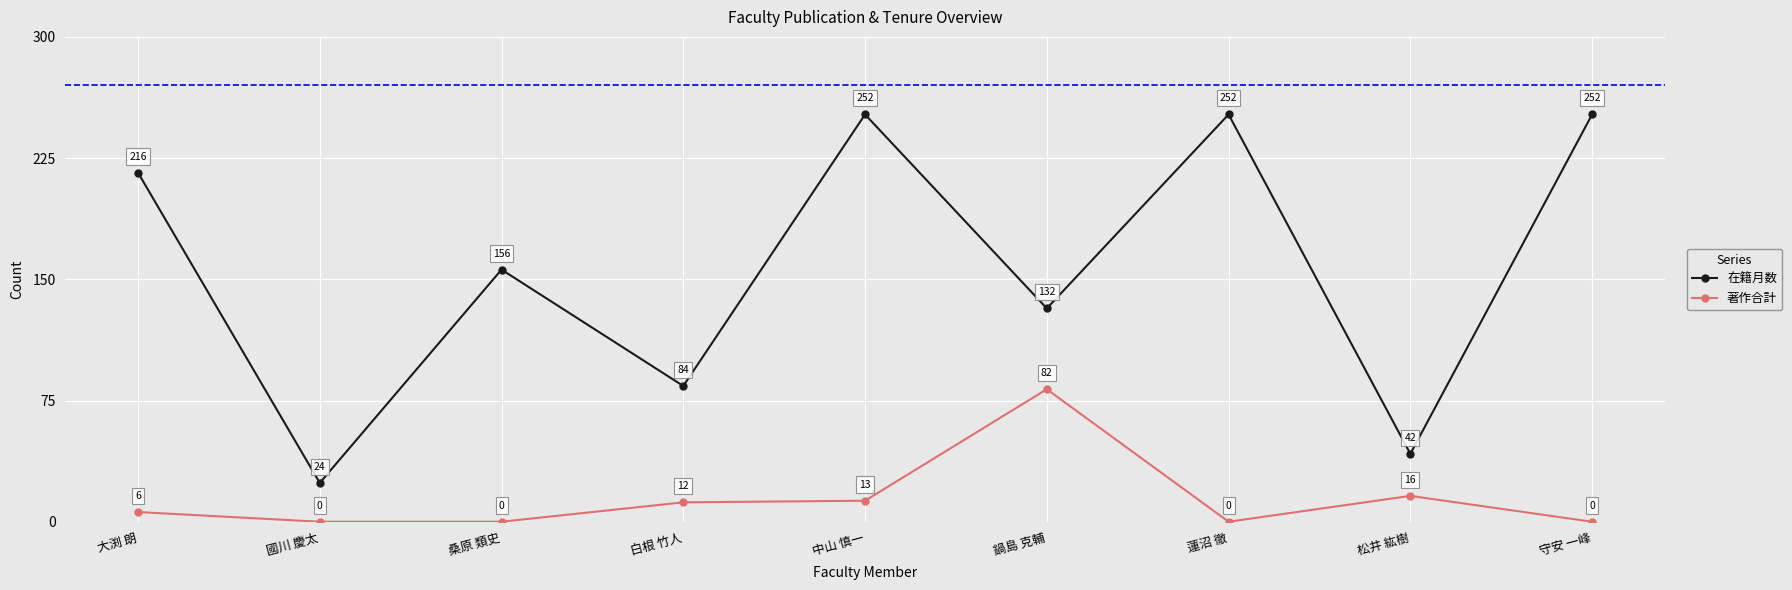

What value does the 著作合計 series have at 鍋島 克輔?

82